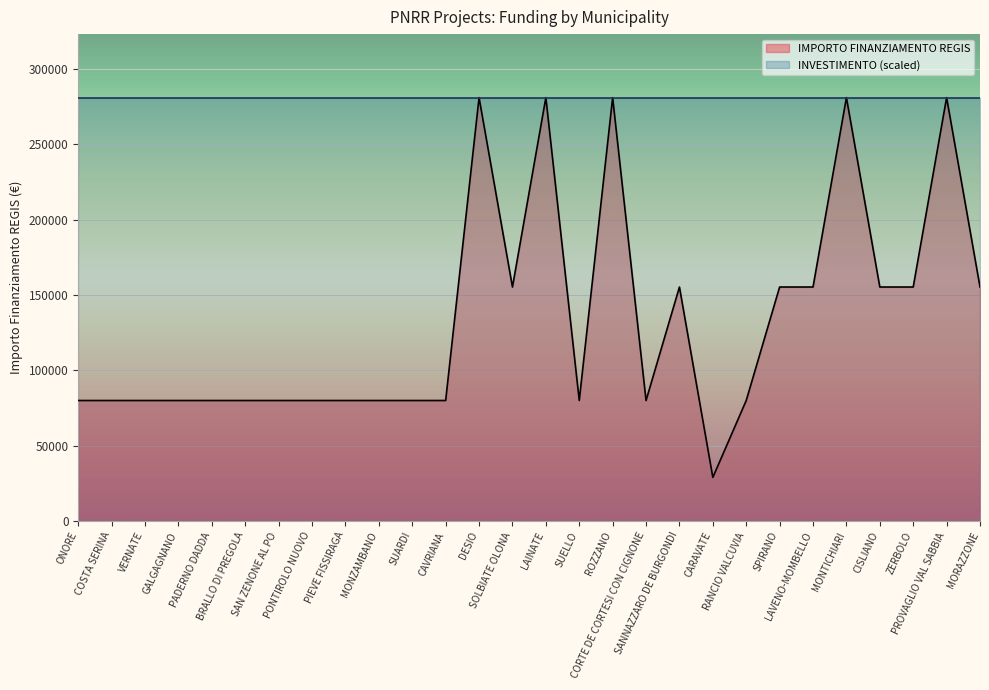

What is the approximate value at MONTICHIARI, to the nearest 50?

280950